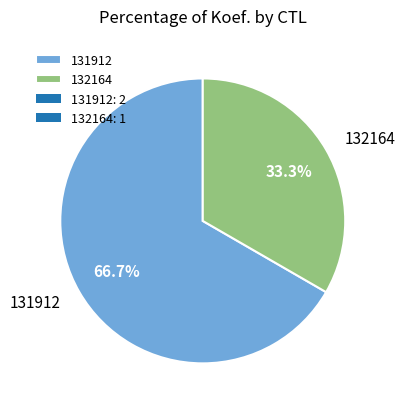

Is there any slice that represents more than half of the pie?

Yes